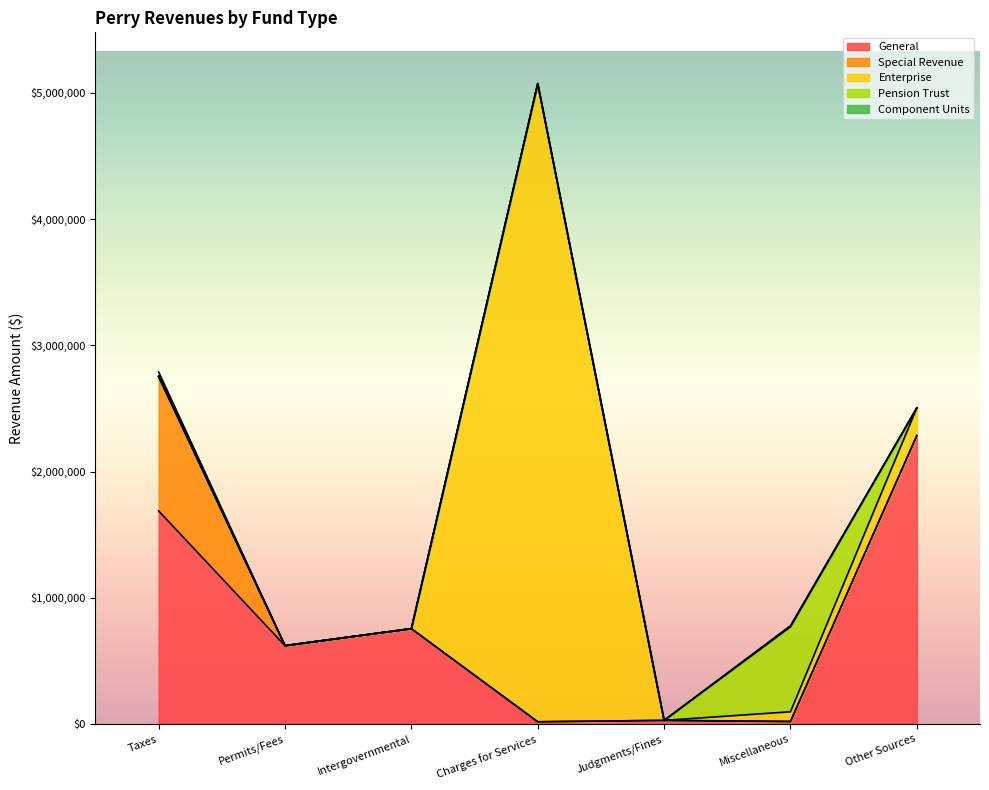

Between Permits/Fees and Charges for Services, which series saw the biggest shift?

Enterprise